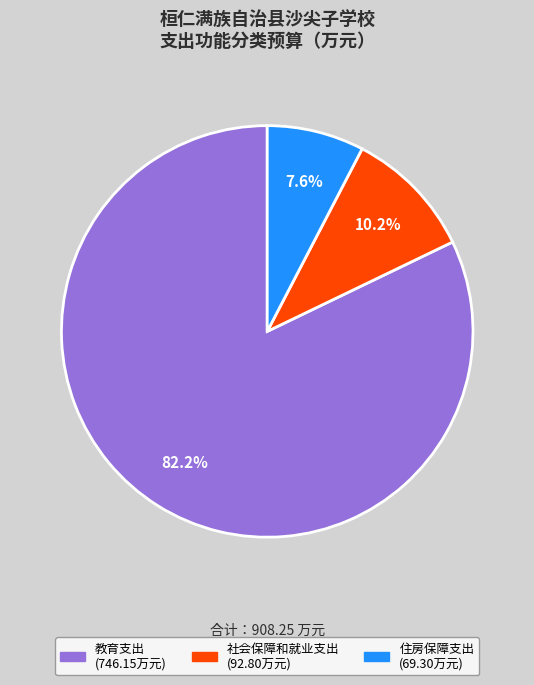

The 住房保障支出 slice represents 18% of the pie. True or false?

False